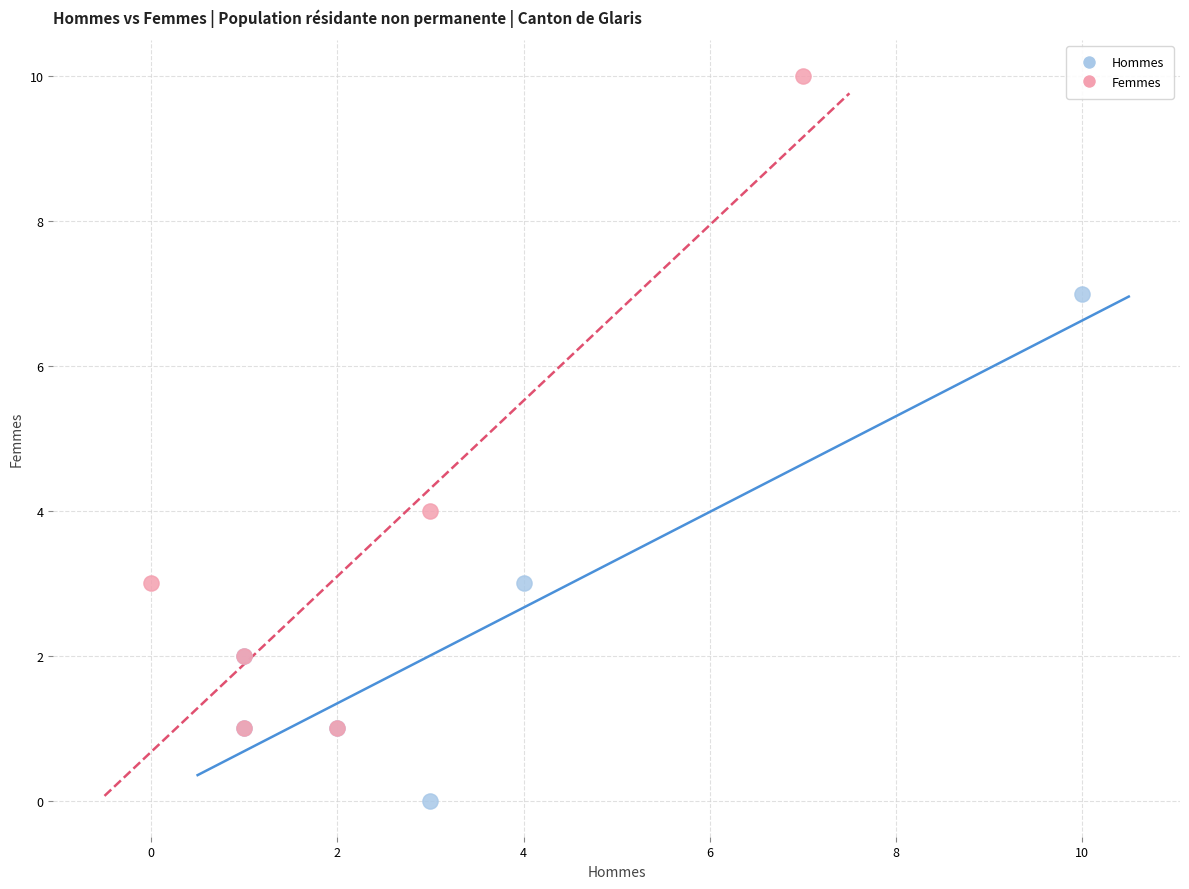

Which series has the largest Y range (max minus min)?

Femmes